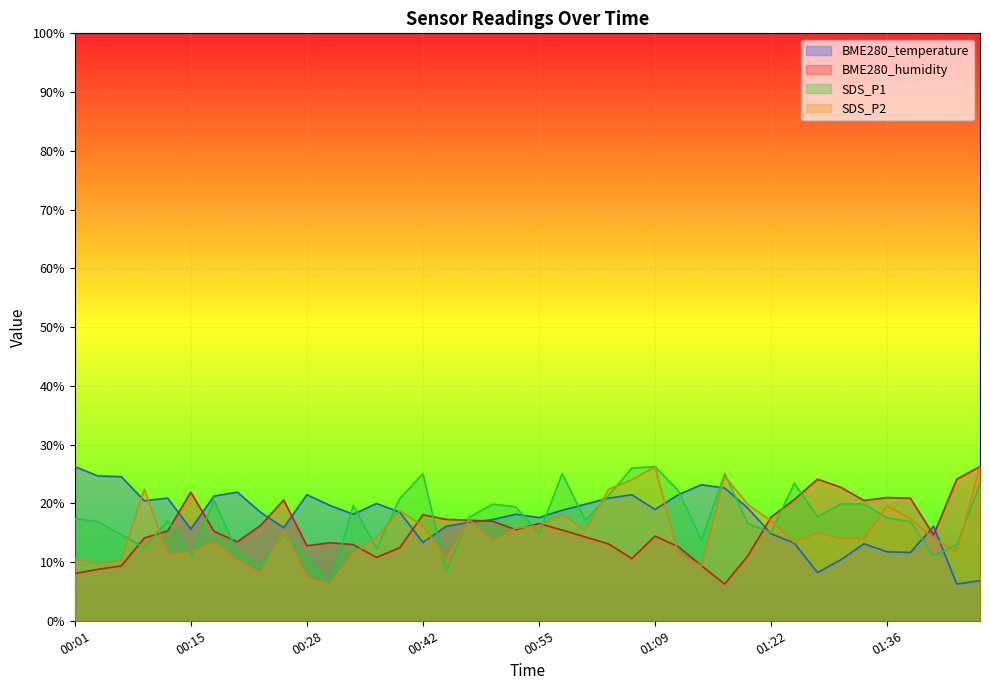

True or false: BME280_temperature has more than 0 interior local peaks.

True